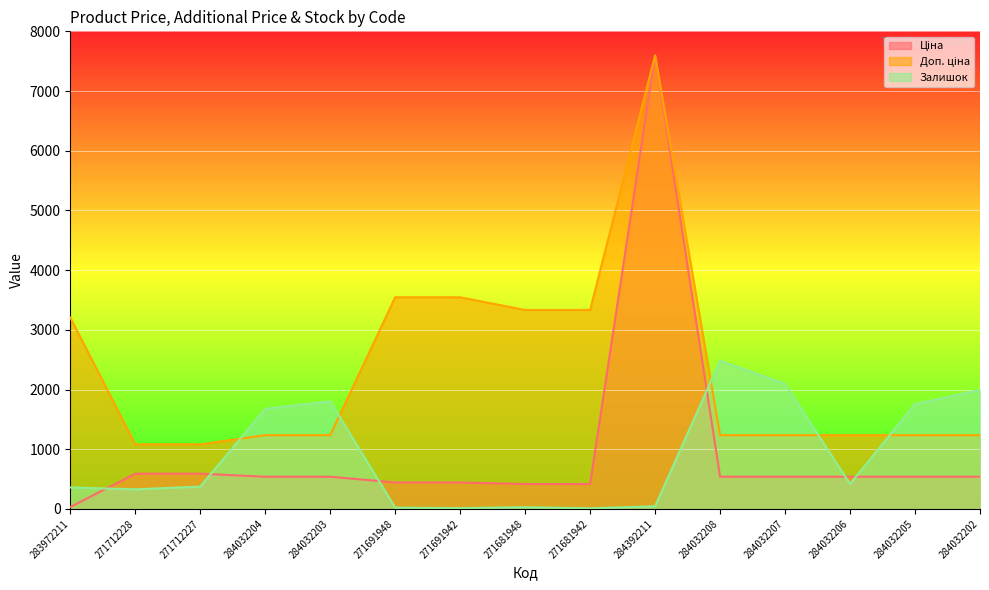

Which series has the widest spread of values?

Ціна